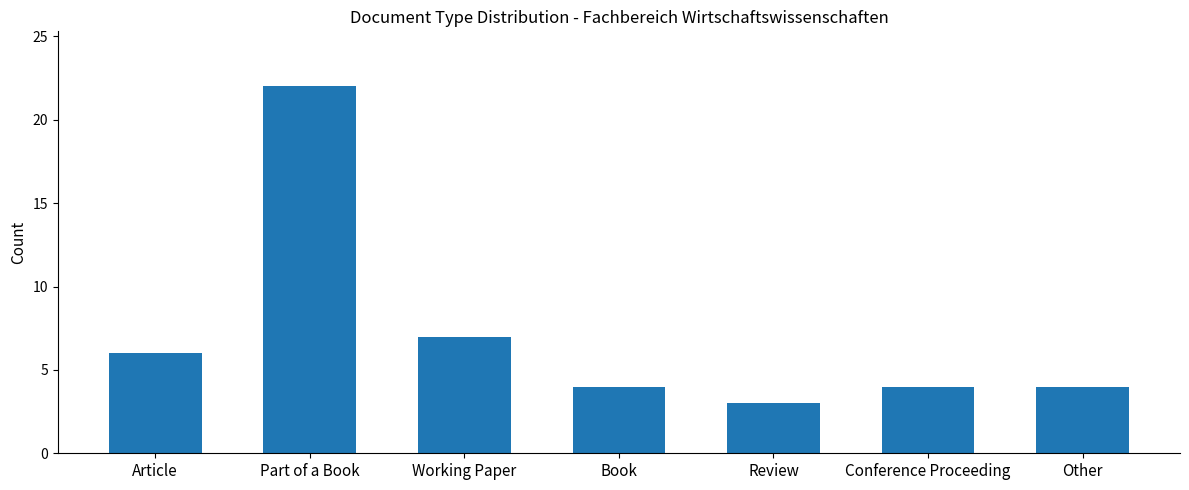

Reading left to right, list all the values displayed in this chart.

Article=6	Part of a Book=22	Working Paper=7	Book=4	Review=3	Conference Proceeding=4	Other=4